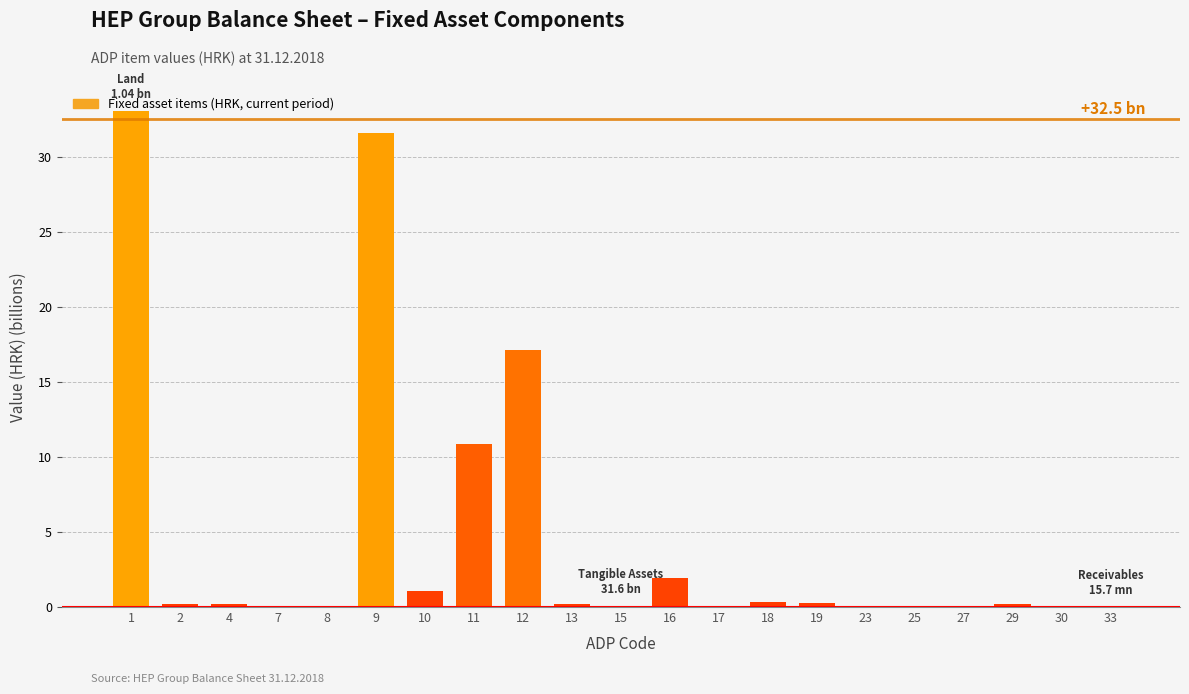

What is the greatest value displayed?

33.0